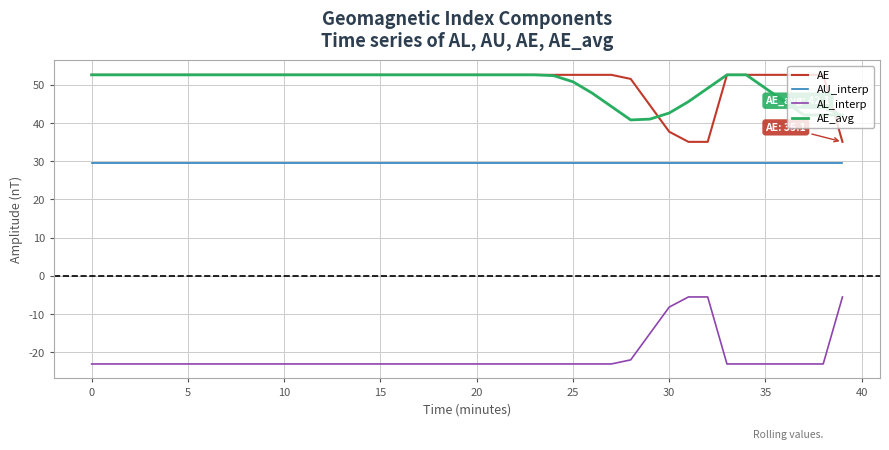

What is the maximum value shown in the chart?

52.6